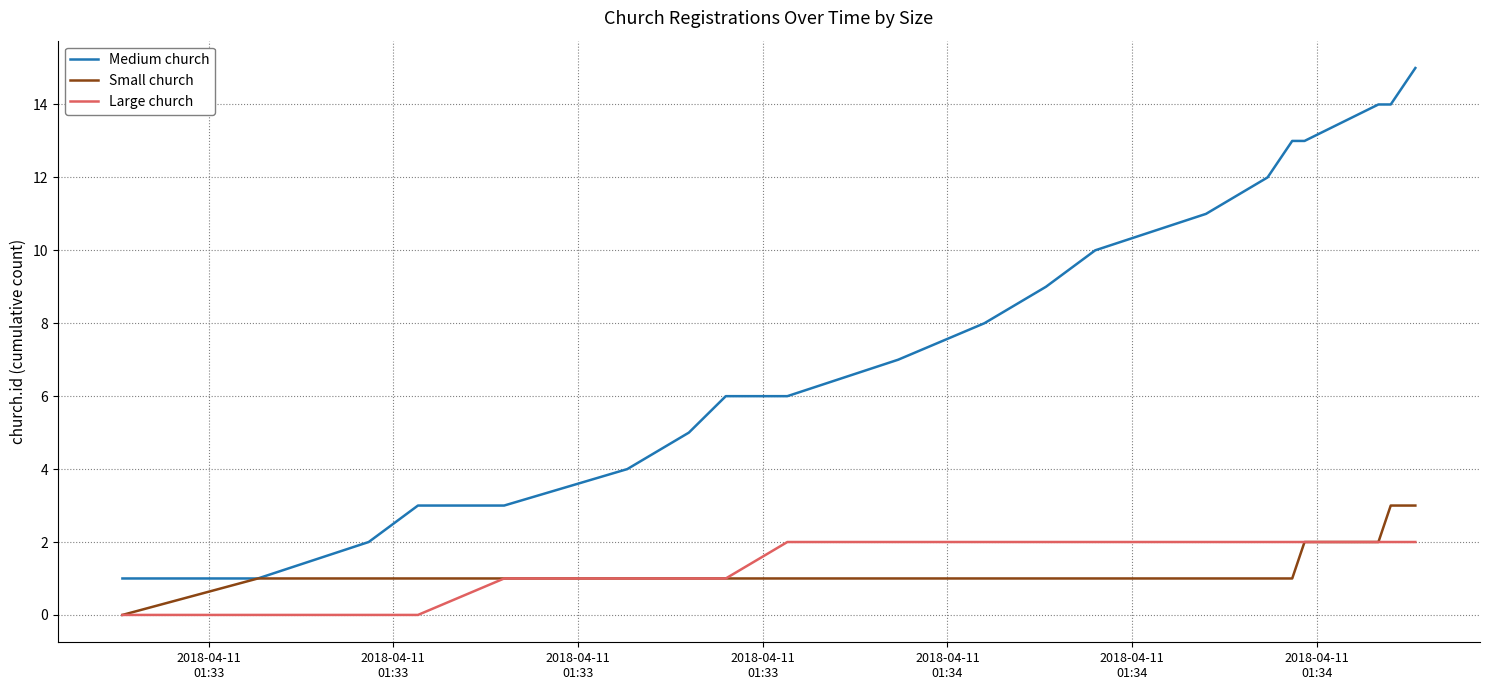

True or false: Large church and Medium church intersect in this chart.

False